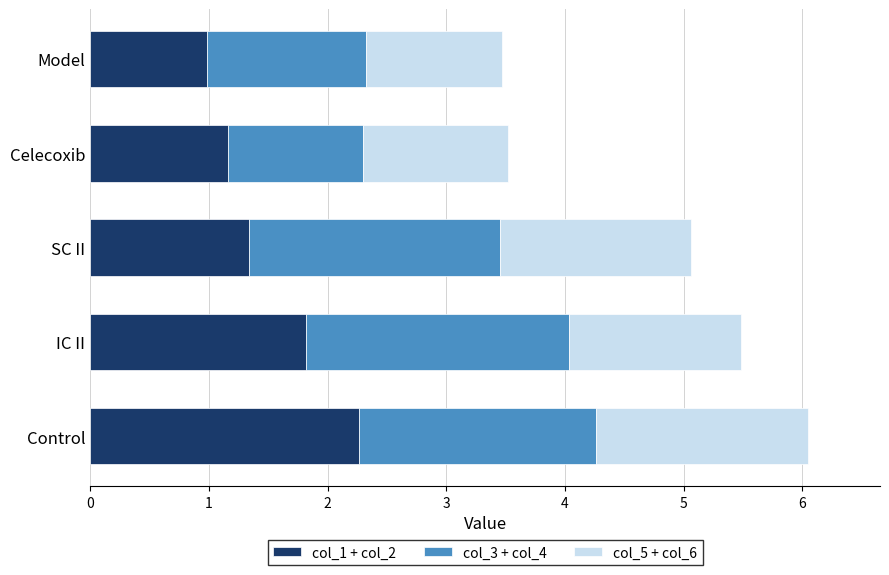

At which category is the sum across all series the highest?

Control